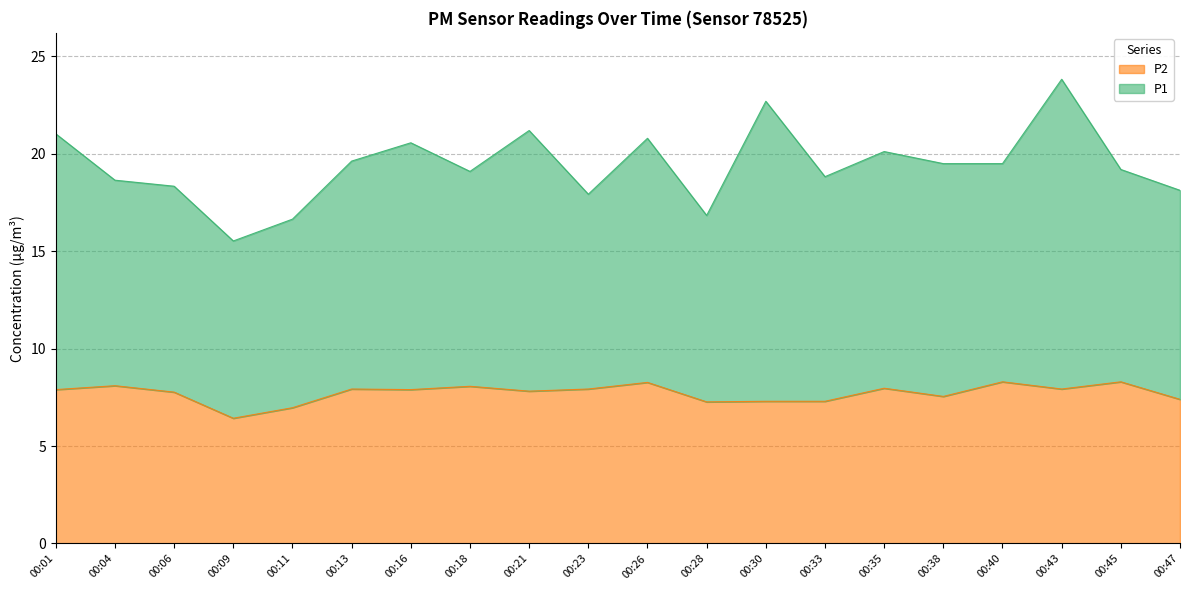

What is the sum of all values?

154.4